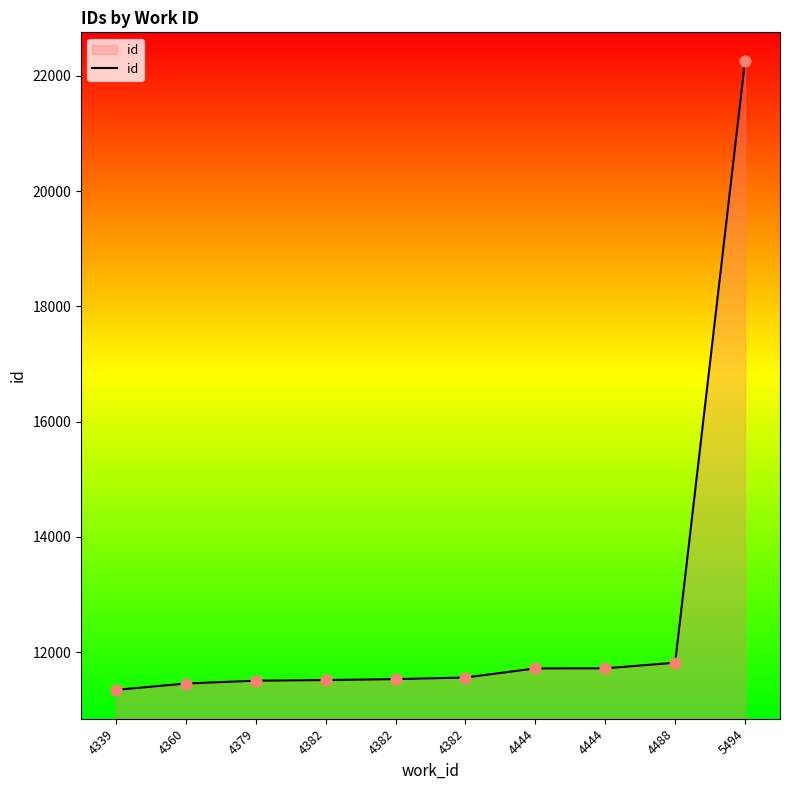

How many lines are shown in the chart?

1